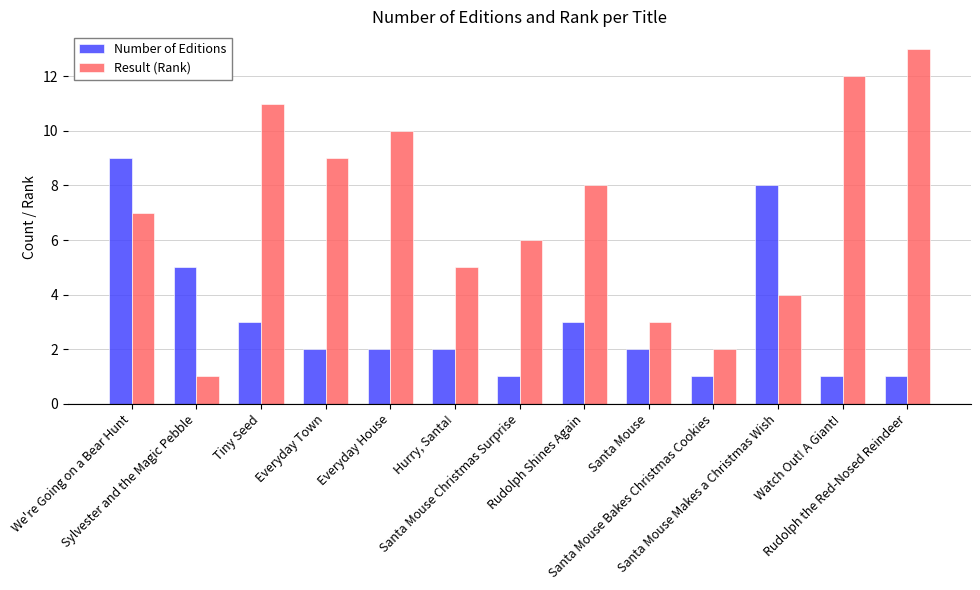

The Number of Editions series shows 1 at Everyday Town. True or false?

False